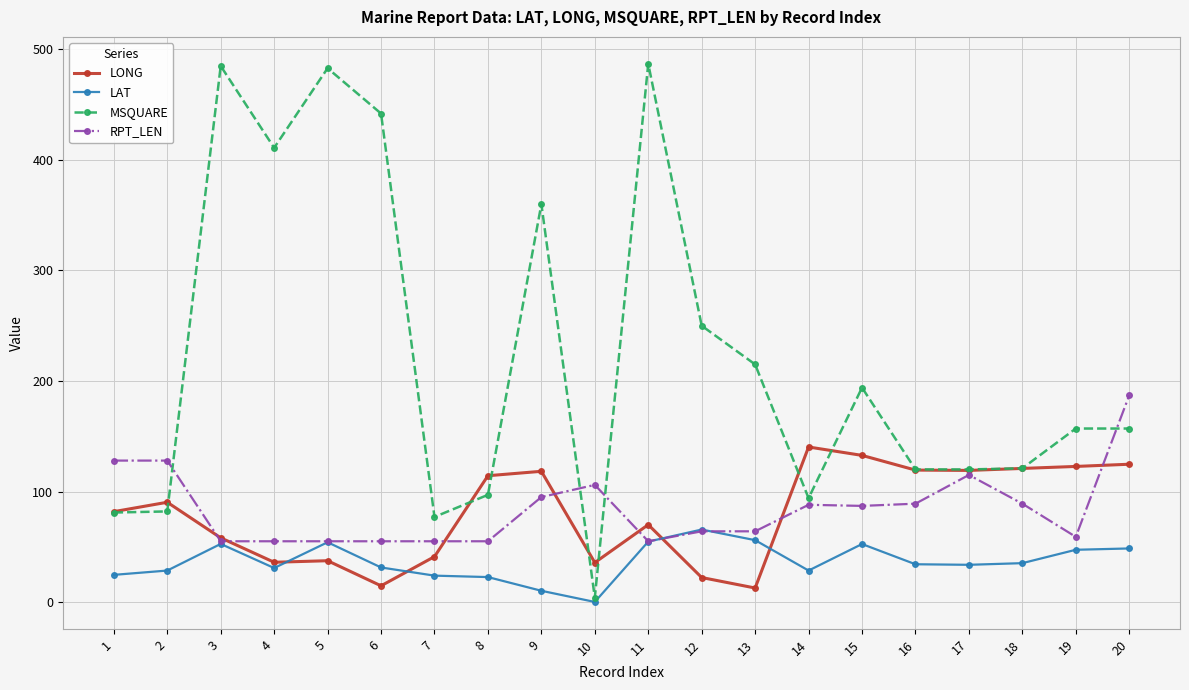

At which label does RPT_LEN reach its peak?

20